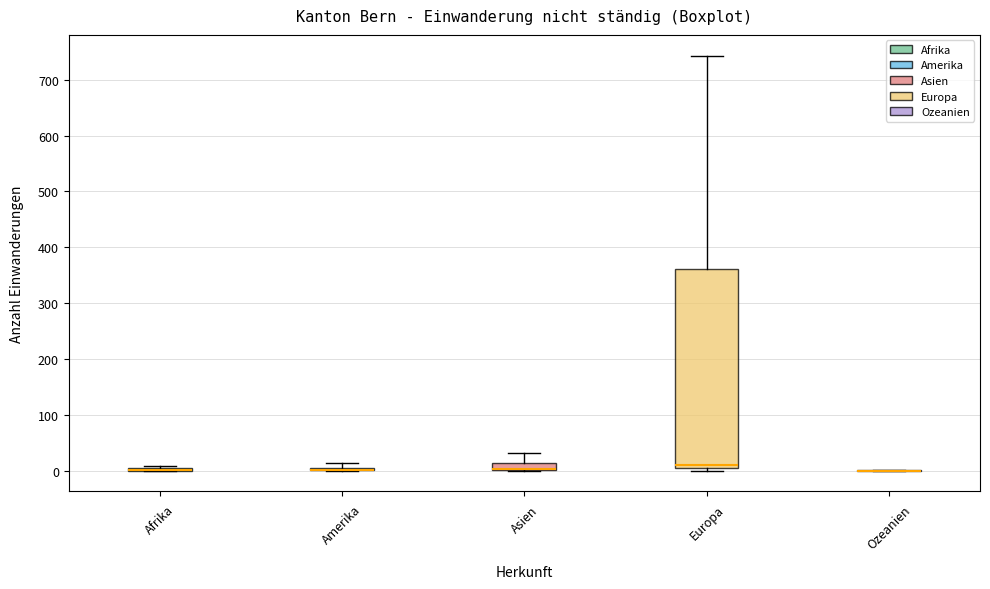

Comparing the boxes themselves (not the whiskers), which one is the tallest?

Europa